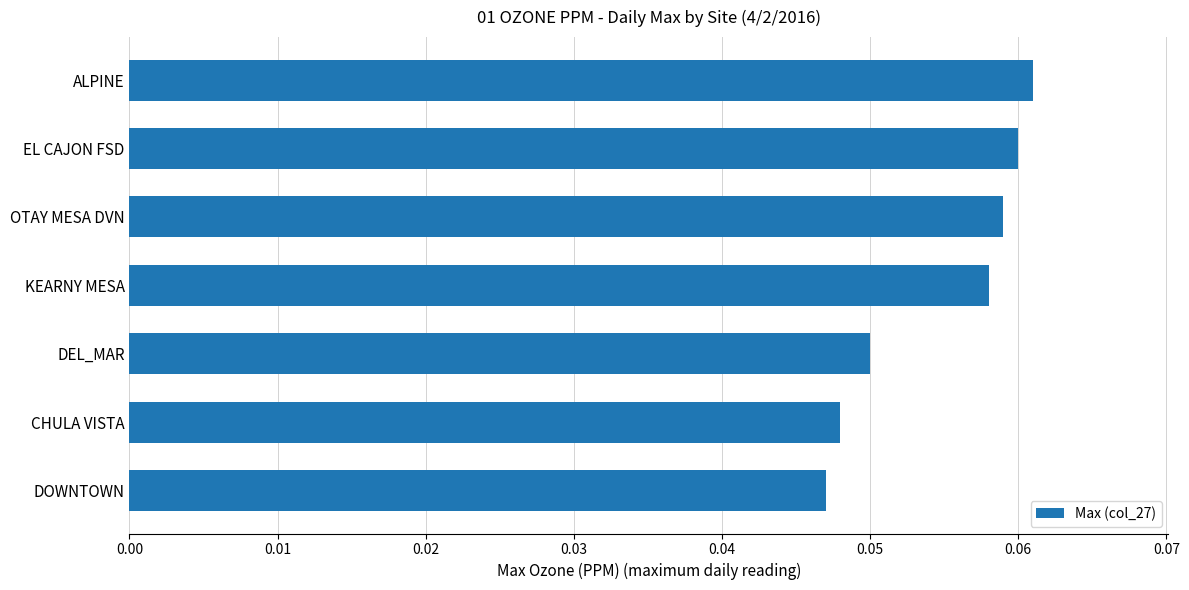

Between CHULA VISTA and EL CAJON FSD, which is larger?

EL CAJON FSD